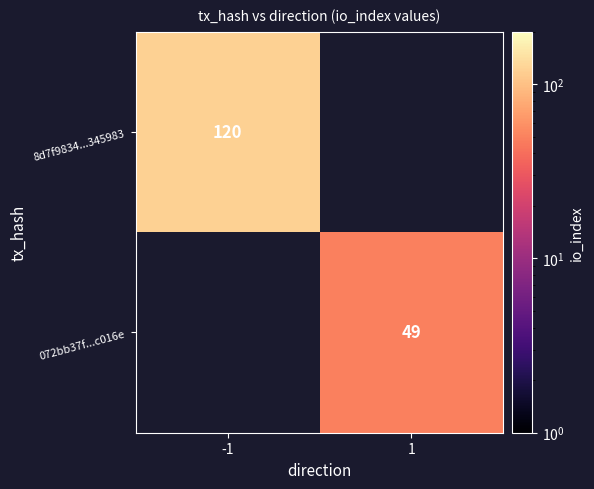

Which category has the lowest value across all series?

1